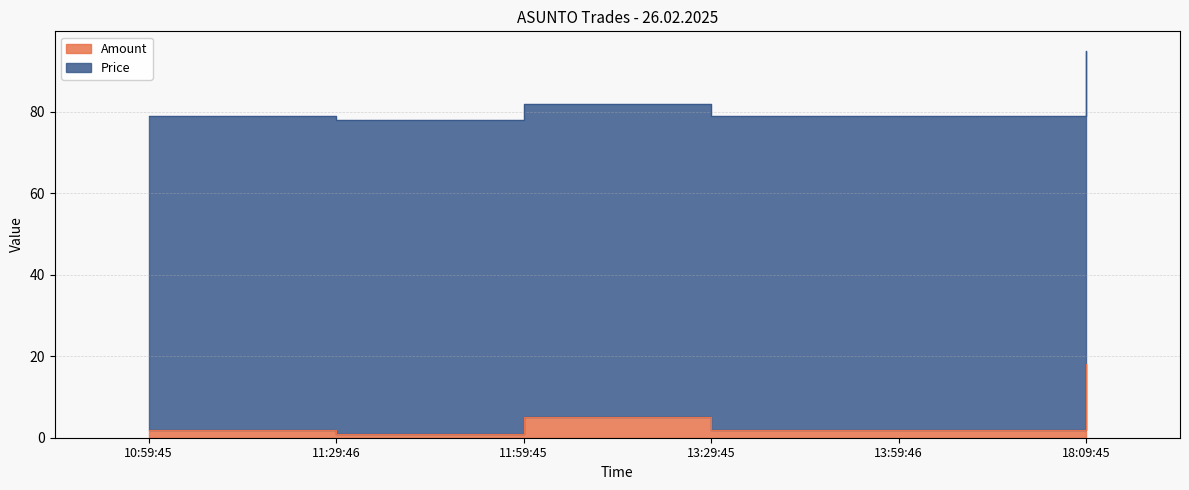

Rank the categories by value from lowest to highest.

11:29:46, 10:59:45, 13:29:45, 13:59:46, 11:59:45, 18:09:45